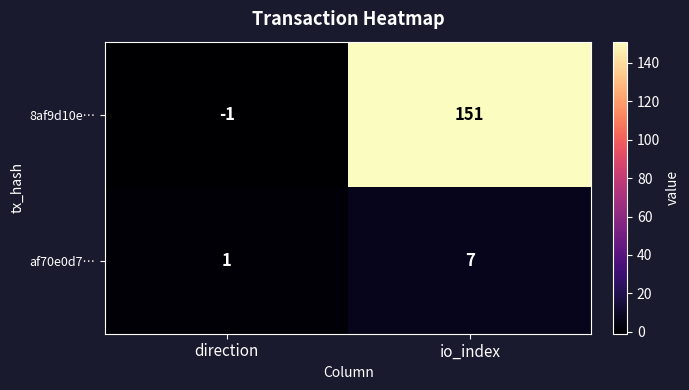

At which category is the sum across all series the highest?

io_index